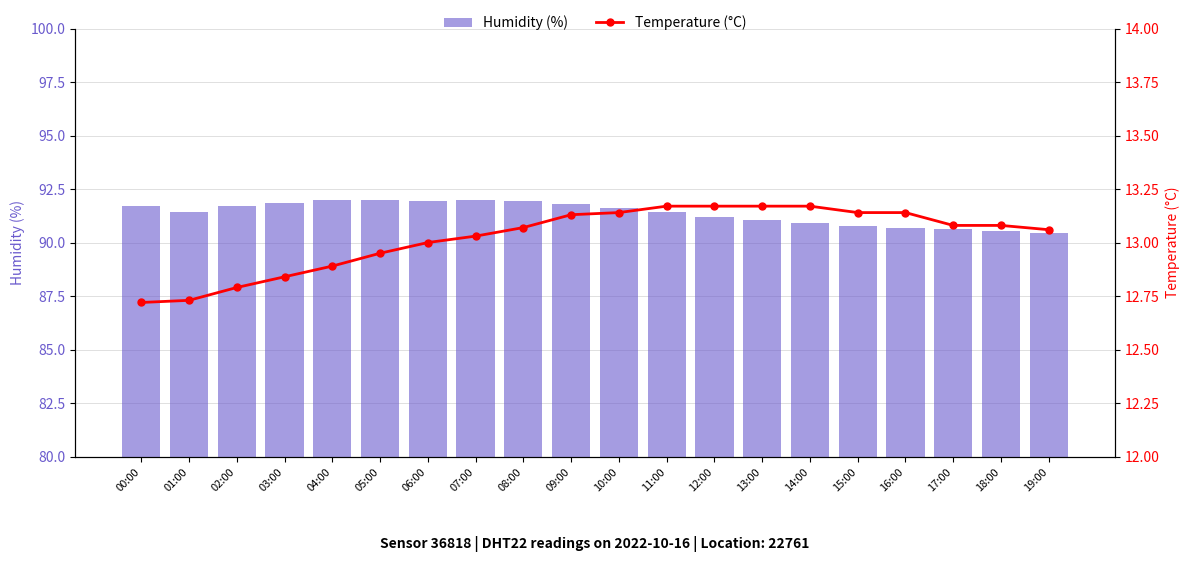

What is the approximate value of Humidity (%) at 13:00?

91.1